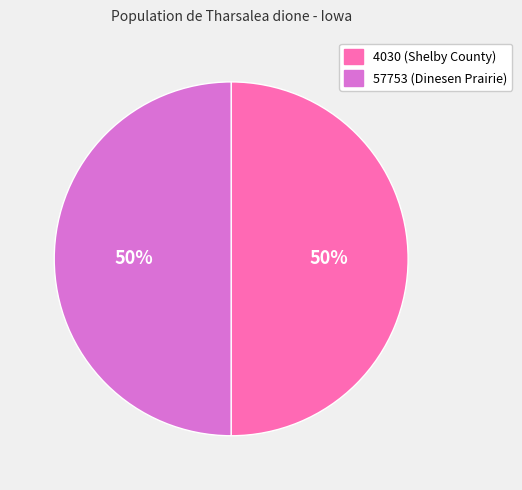

What is the ratio of the value at 57753 (Dinesen Prairie) to the value at 4030 (Shelby County)?

1.0